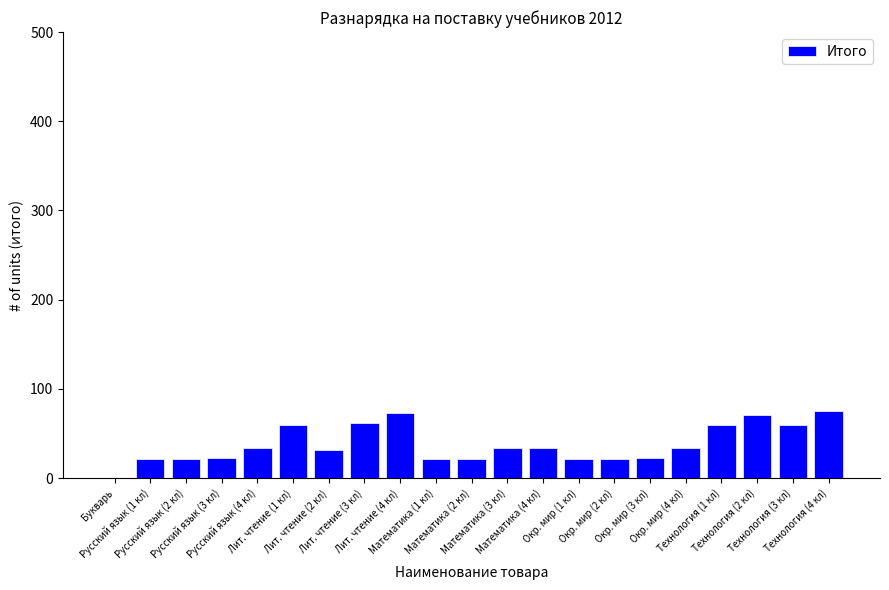

What is the sum of all values?

807